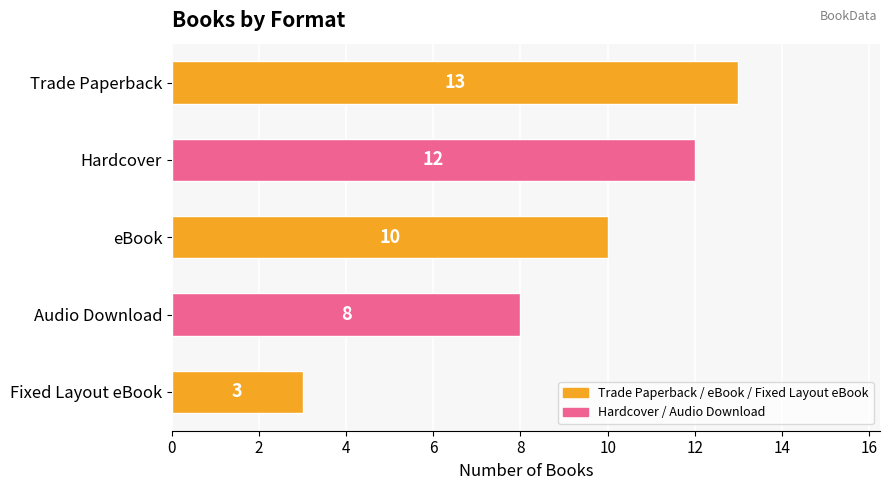

What is the sum of all values?

46